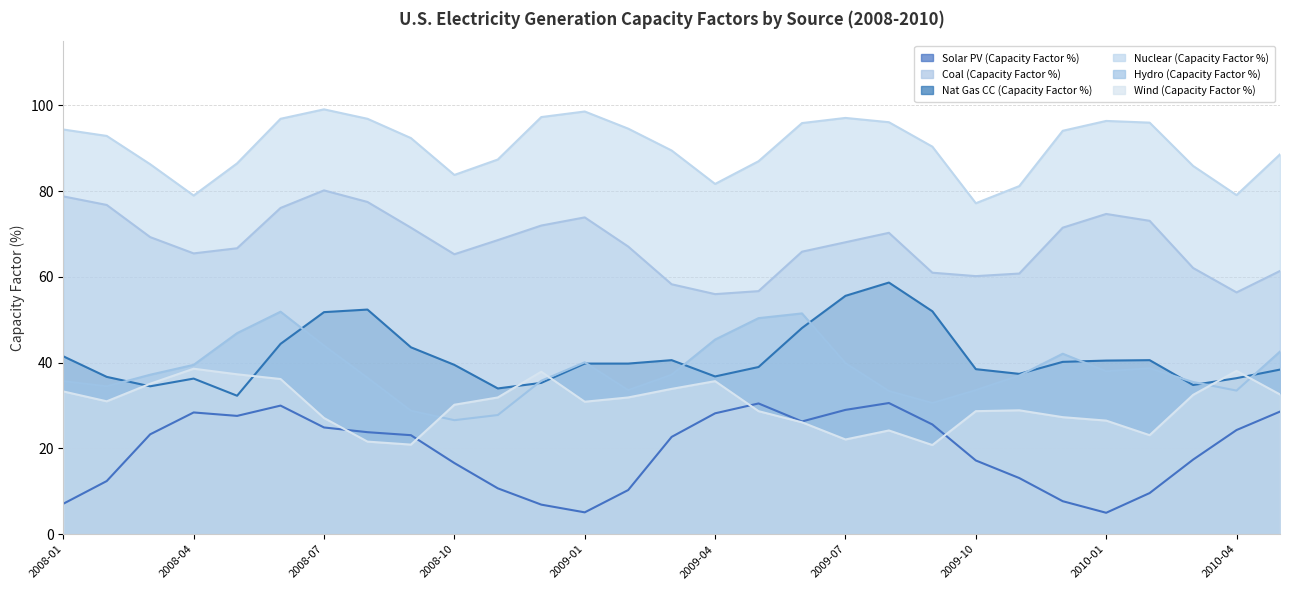

What is the difference between the Nat Gas CC (Capacity Factor %) values at 2009-09 and 2008-01?

10.5